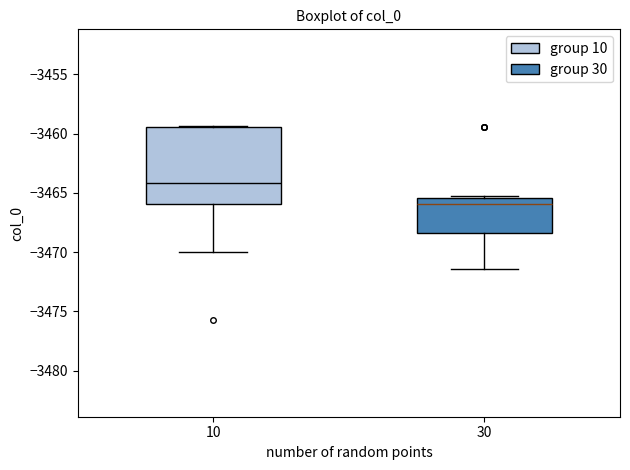

Reading left to right, read every box against the y-axis: the position of its median line, the range the box covers, and the ends of its whiskers. The values are not printed on the chart, so give them approximately, as read against the axis.

10: median -3464.0, box -3466.0 to -3459.5, whiskers -3470.0 to -3459.5
30: median -3466.0, box -3468.5 to -3465.5, whiskers -3471.5 to -3465.5